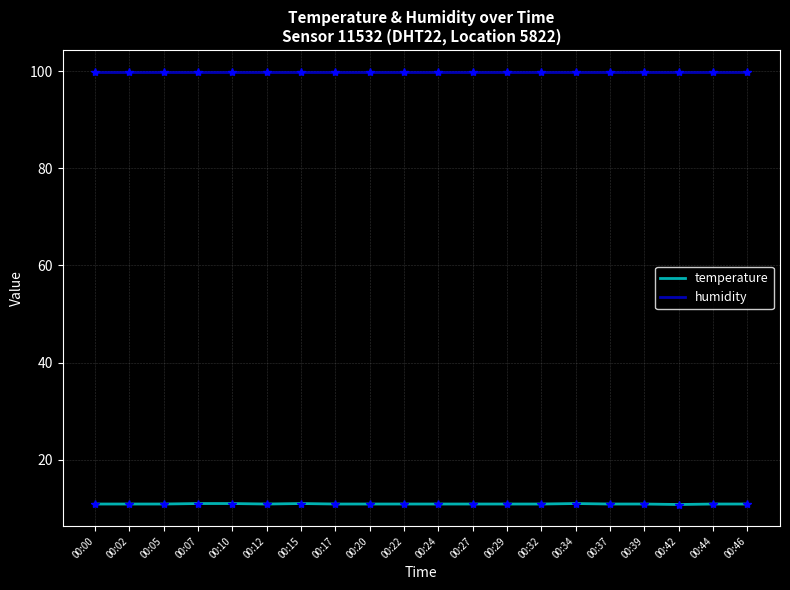

True or false: temperature has more than 1 interior local peaks.

True